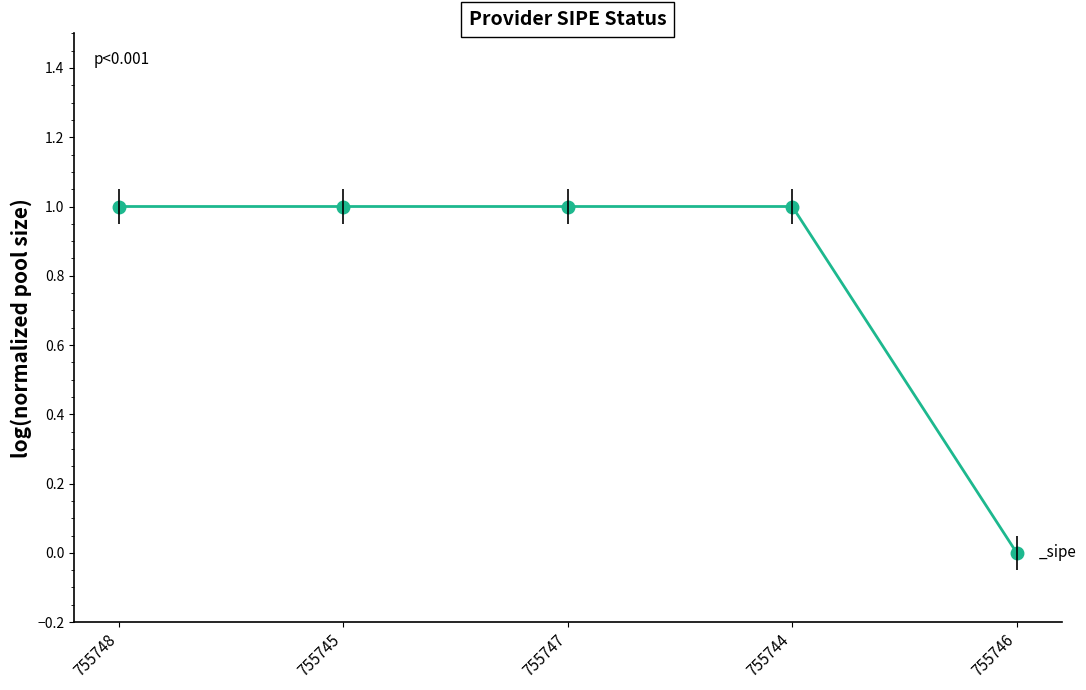

What is the sum of the values at 755744 and 755745?

2